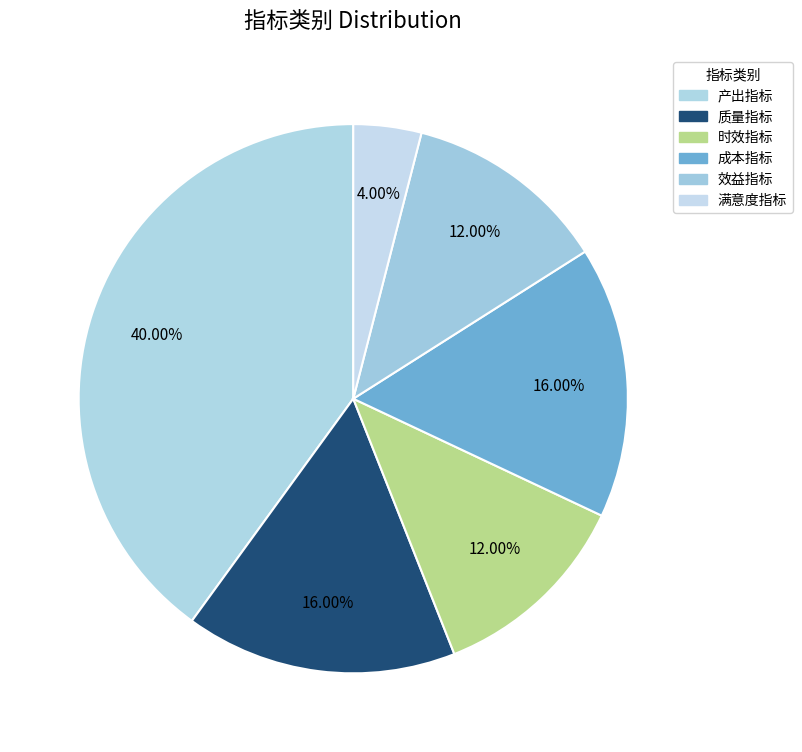

The 时效指标 slice represents 12% of the pie. True or false?

True